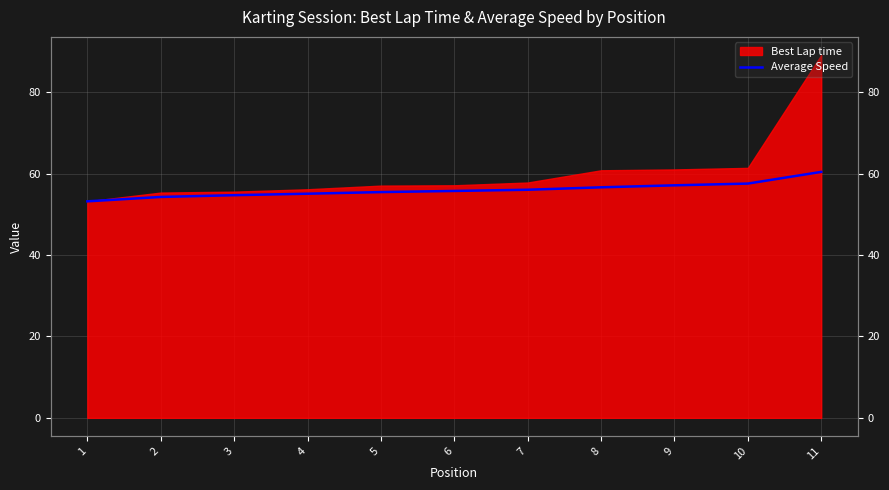

Between 7 and 5, which is larger?

7